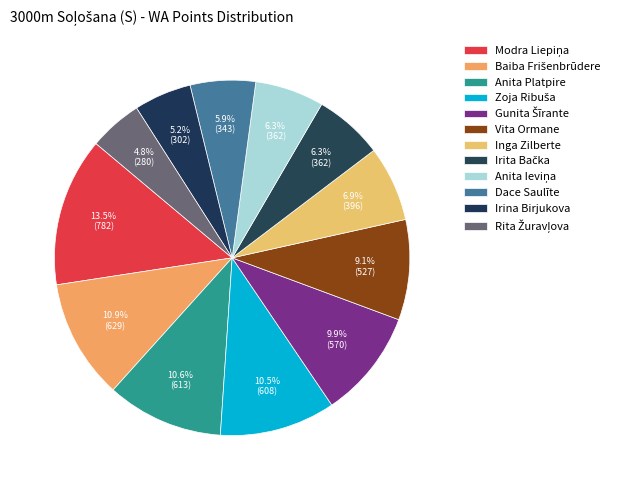

Which slice is the smallest?

Rita Žuravļova